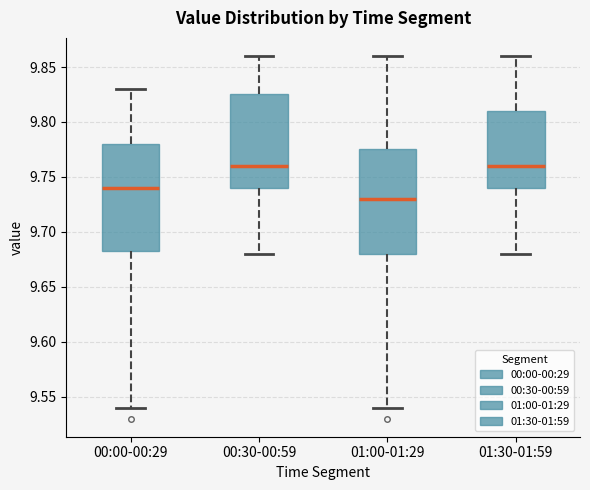

Reading left to right, read every box against the y-axis: the position of its median line, the range the box covers, and the ends of its whiskers. The values are not printed on the chart, so give them approximately, as read against the axis.

00:00-00:29: median 9.740, box 9.685 to 9.780, whiskers 9.540 to 9.830
00:30-00:59: median 9.760, box 9.740 to 9.825, whiskers 9.680 to 9.860
01:00-01:29: median 9.730, box 9.680 to 9.775, whiskers 9.540 to 9.860
01:30-01:59: median 9.760, box 9.740 to 9.810, whiskers 9.680 to 9.860